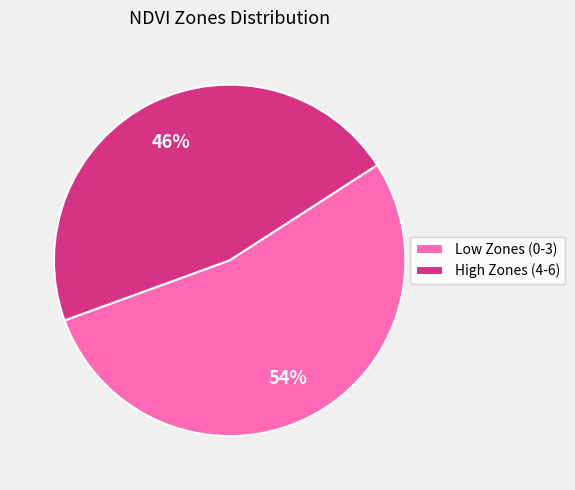

To the nearest percent, what is the combined percentage of High Zones (4-6) and Low Zones (0-3)?

100%